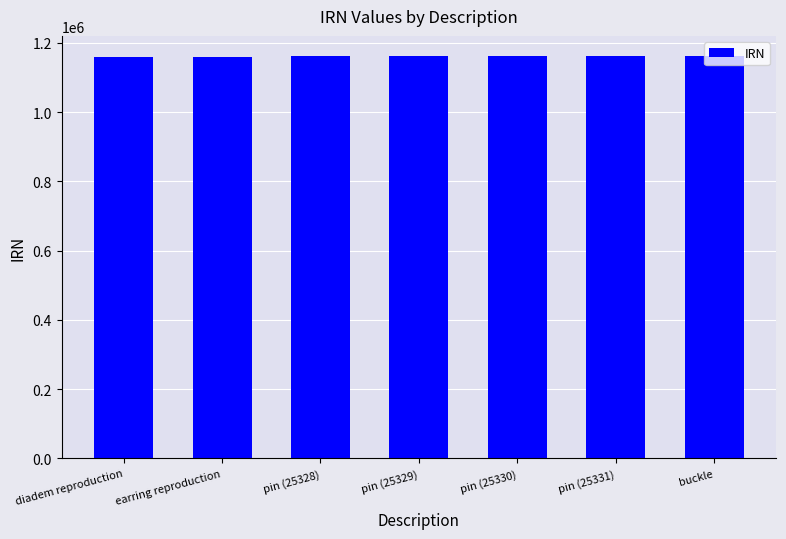

What is the approximate value at diadem reproduction?

1159111